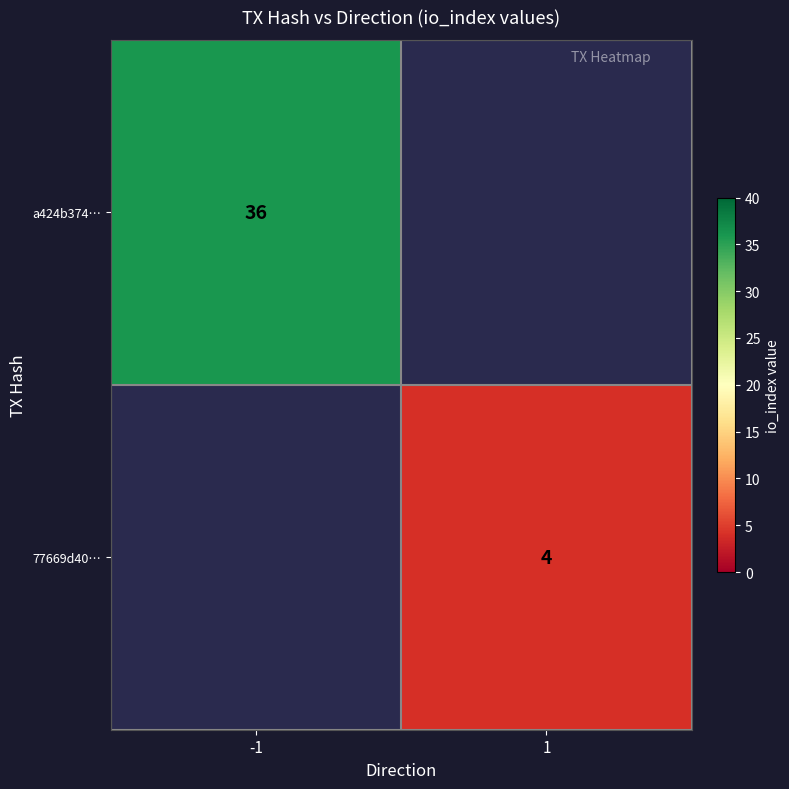

The value of a424b374… at -1 is 55. True or false?

False